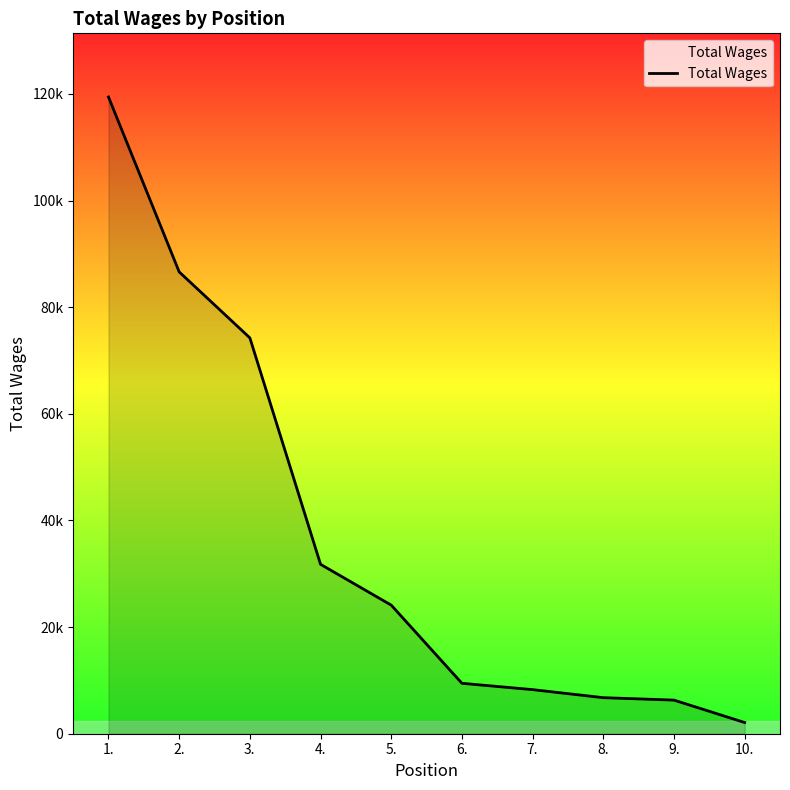

The chart shows a value of 10378 at 9.. True or false?

False